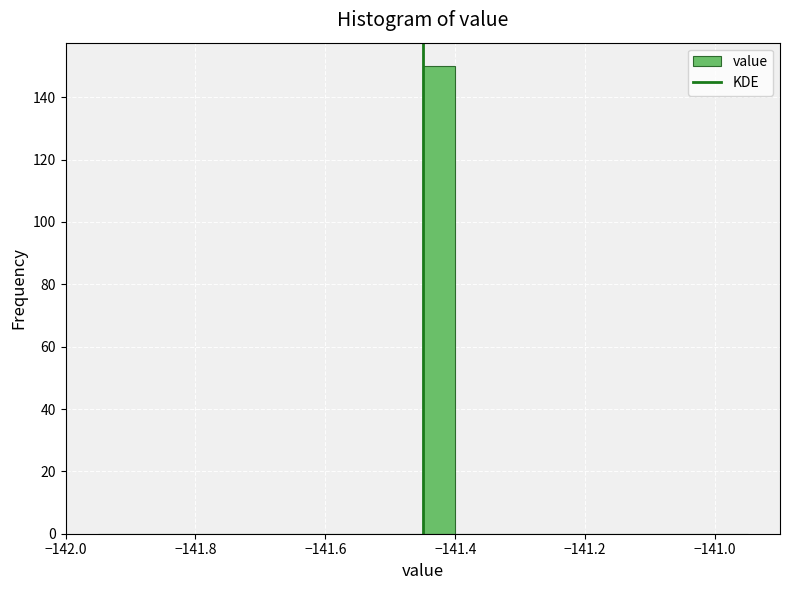

Read against the x-axis, roughly where is the centre of the tallest bar?

-141.42